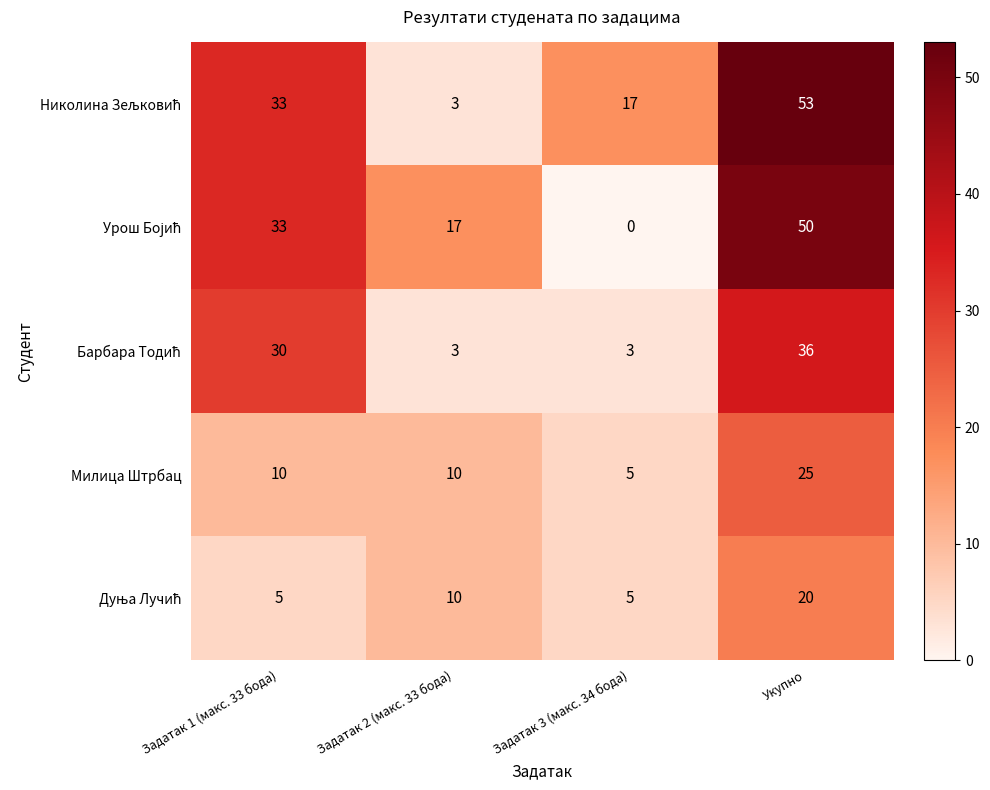

What is the difference between the maximum and minimum values in the Милица Штрбац series?

20